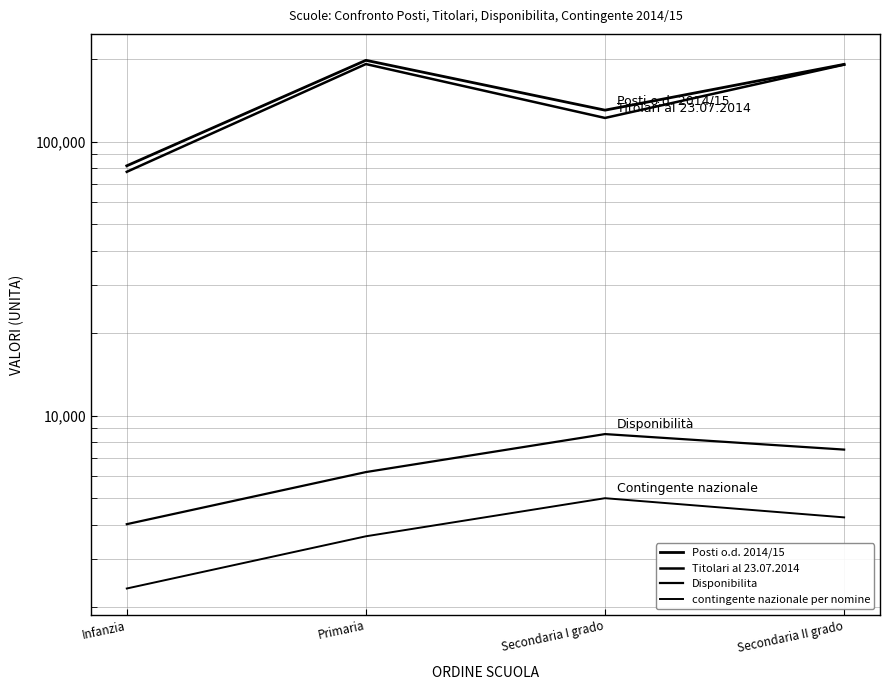

Reading left to right, what are all the values shown in this chart?

Posti o.d. 2014/15: 81601	197992	130231	191337
Titolari al 23.07.2014: 77582	191829	121986	190888
Disponibilita: 4019	6226	8567	7520
contingente nazionale per nomine: 2341	3630	4999	4255